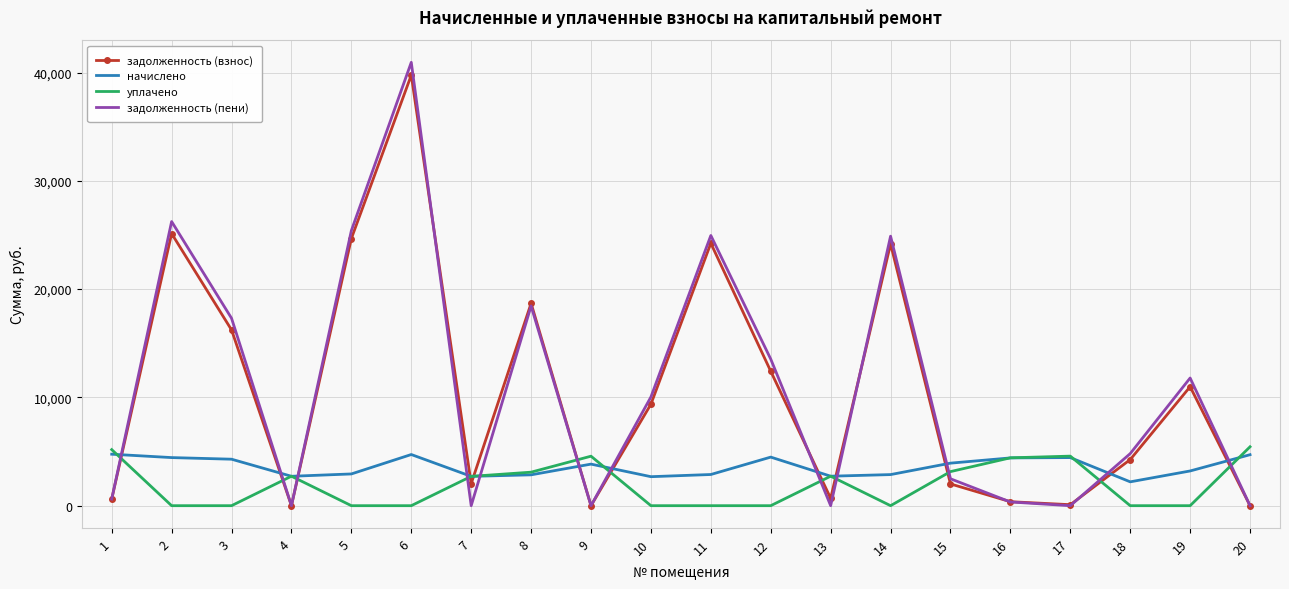

What is the sum of the уплачено values at 4 and 16?

7141.3